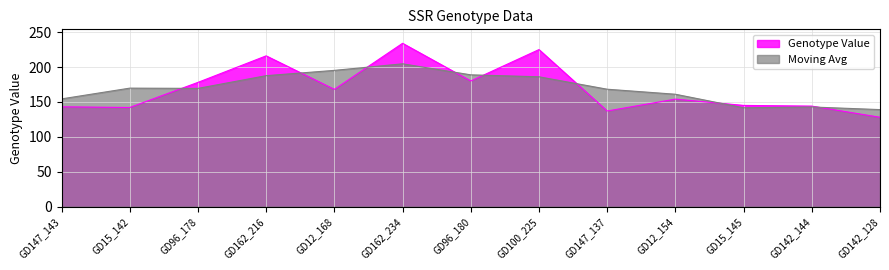

Is it true that the value at GD142_144 is 144?

True